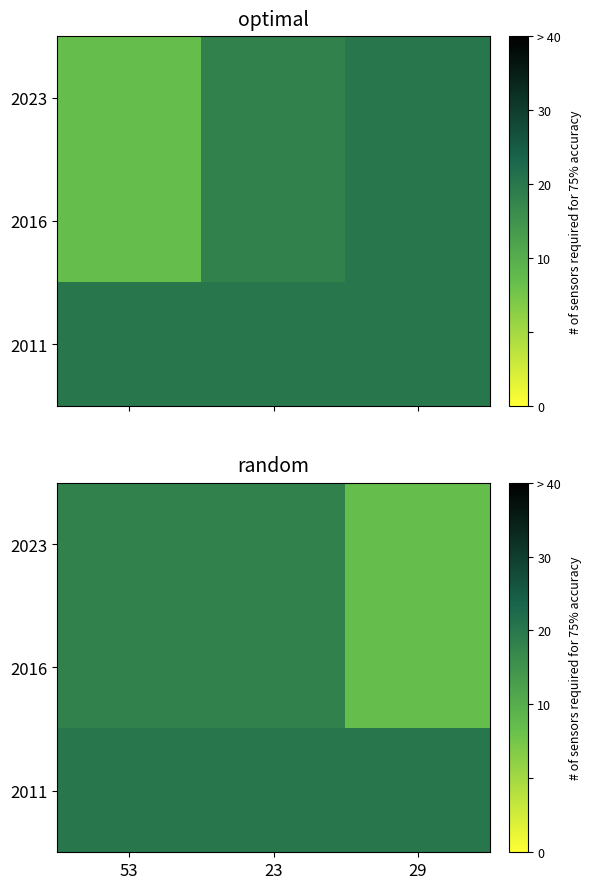

True or false: 2023 has a value of 266 at 53.

False